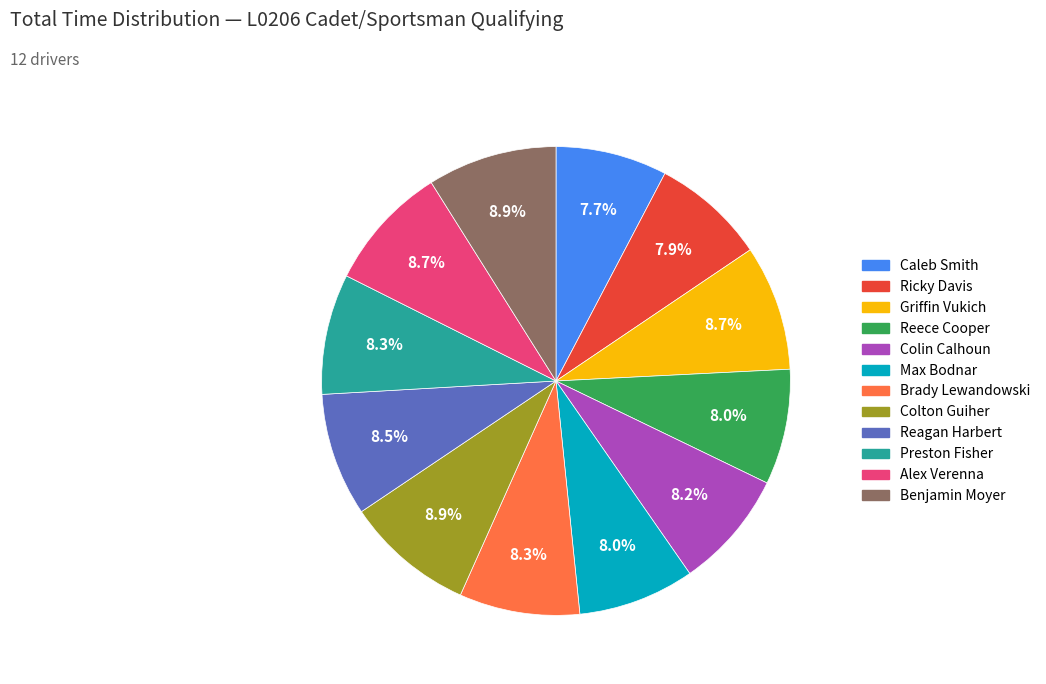

Is there any slice that represents more than half of the pie?

No